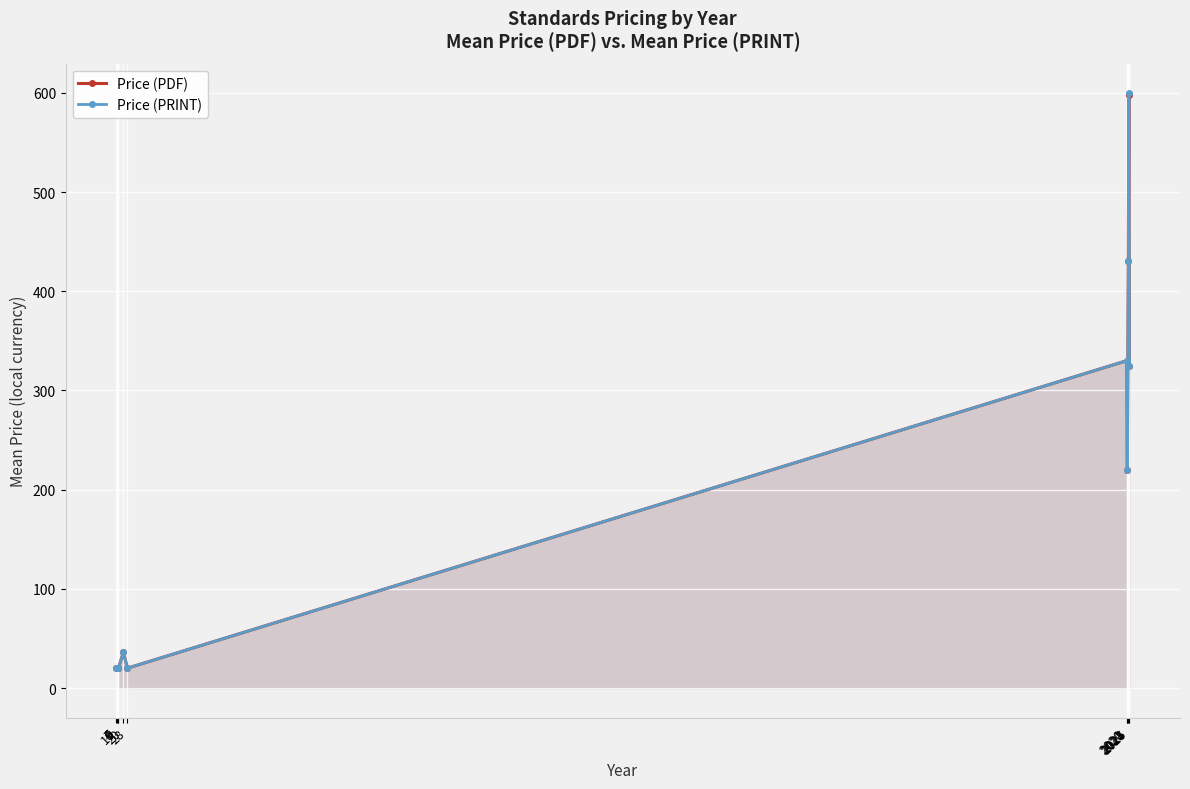

What value does the Price (PDF) series have at 2020?

330.0